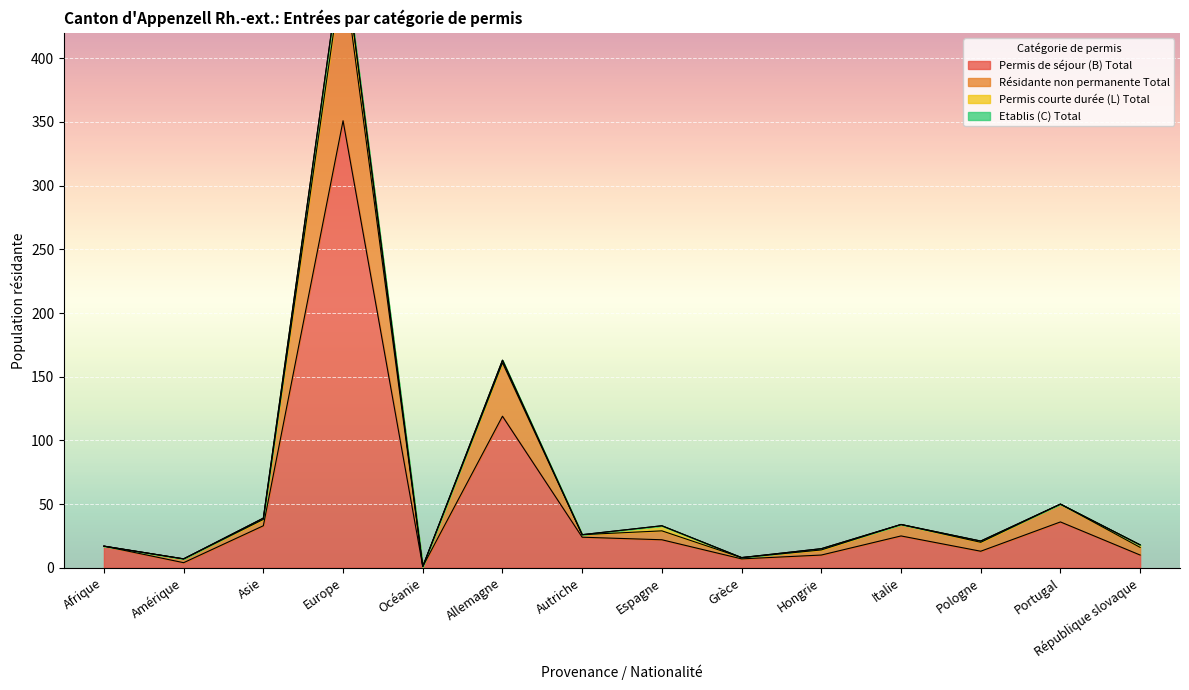

Rank the categories by Permis de séjour (B) Total value from lowest to highest.

Océanie, Amérique, Grèce, Hongrie, République slovaque, Pologne, Afrique, Espagne, Autriche, Italie, Asie, Portugal, Allemagne, Europe